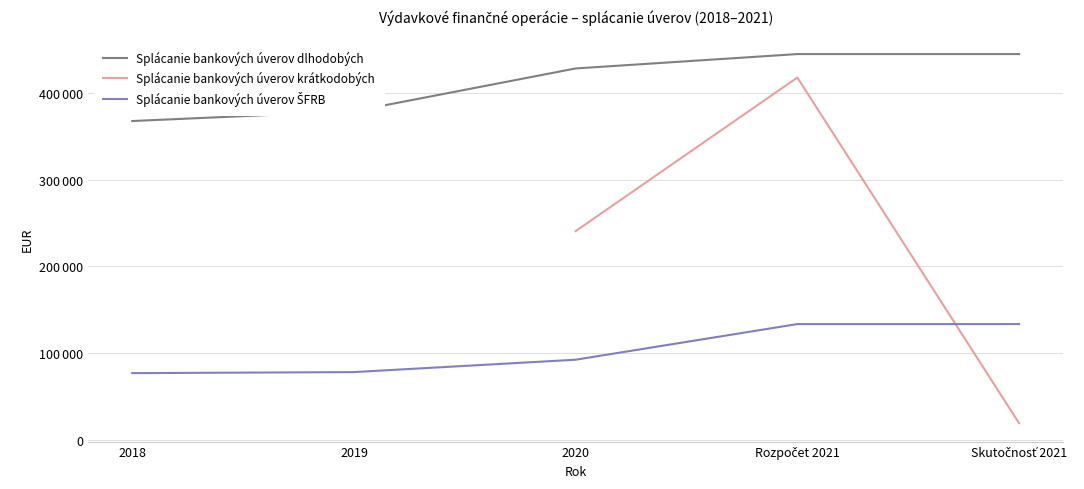

Between 2018 and 2020, which series saw the biggest shift?

Splácanie bankových úverov krátkodobých